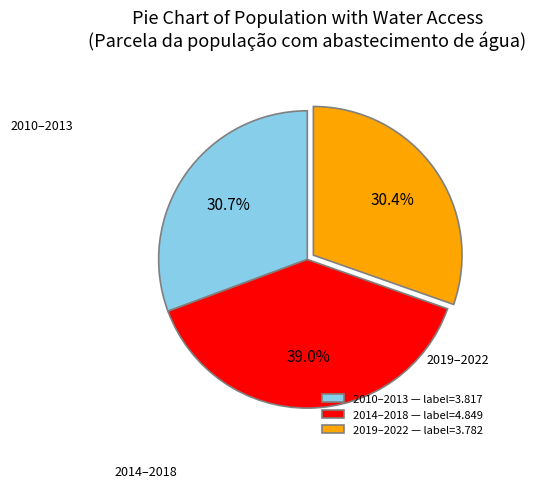

Which slice is the largest?

2014–2018 — label=4.849